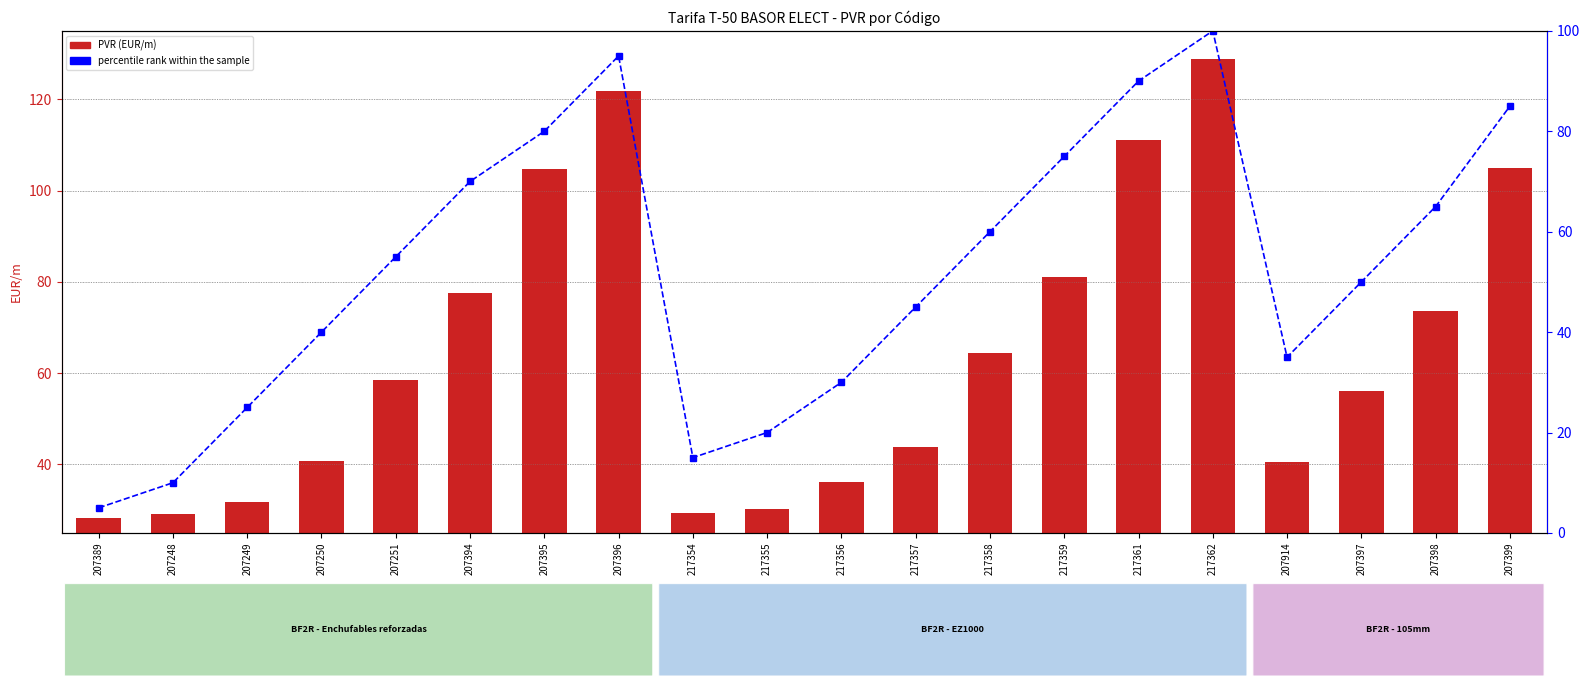

At which label does percentile rank within the sample first exceed 55?

207251